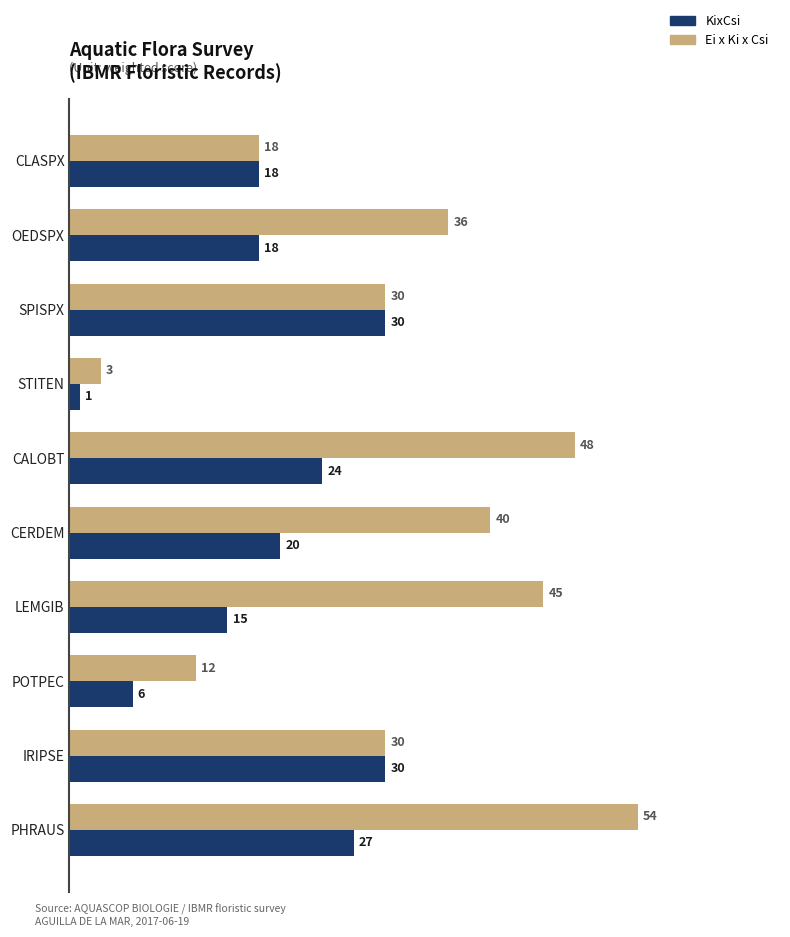

List the series in order of their peak value, lowest first.

KixCsi, Ei x Ki x Csi